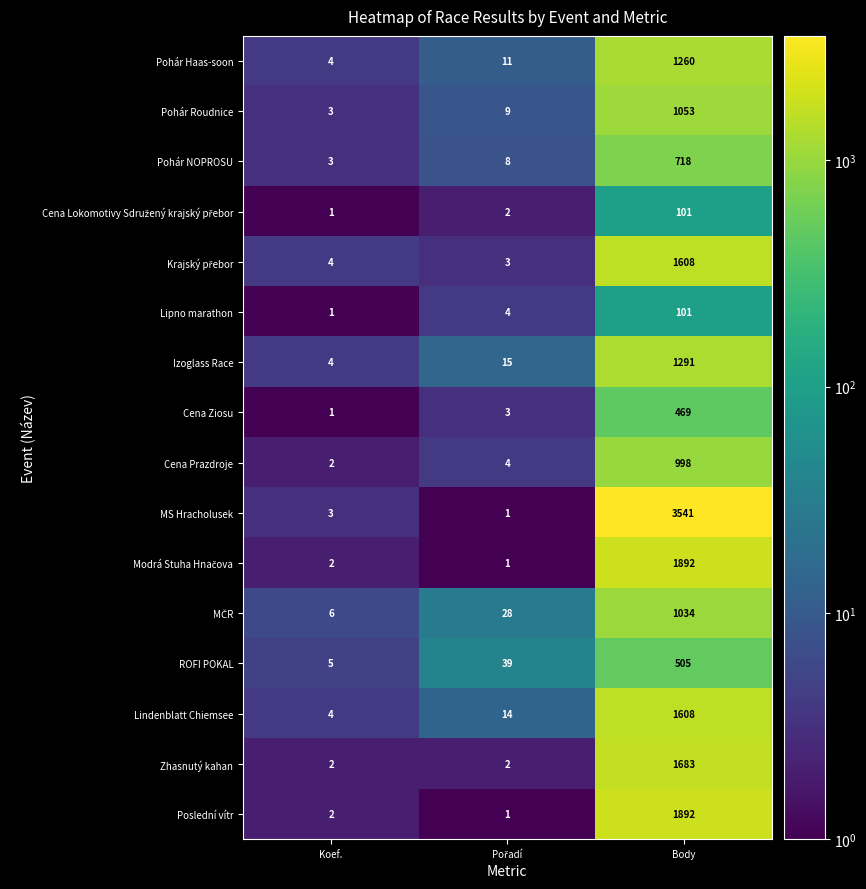

At which label does ROFI POKAL reach its minimum?

Koef.